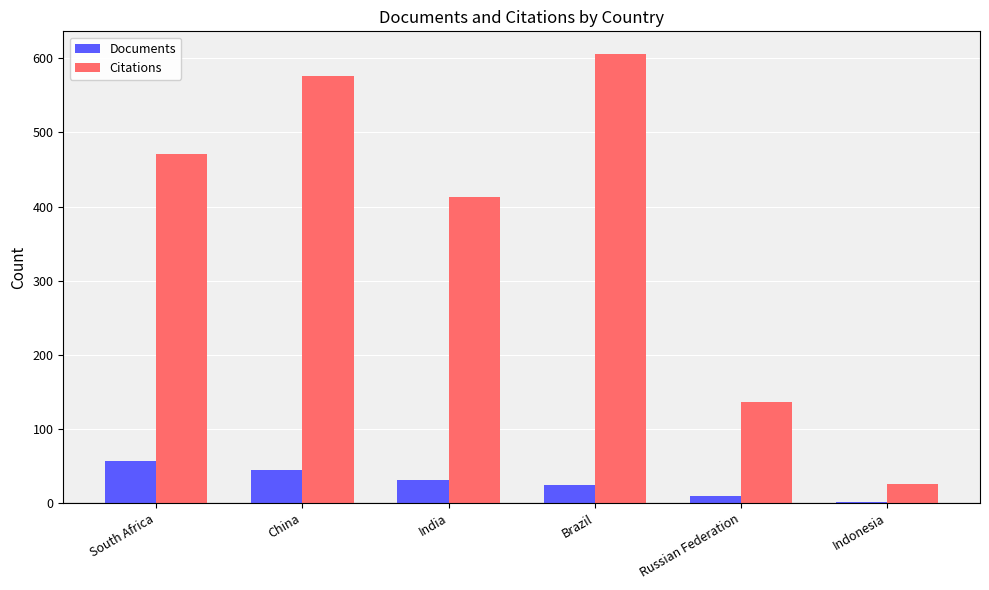

What are all the series names shown in the legend?

Documents, Citations